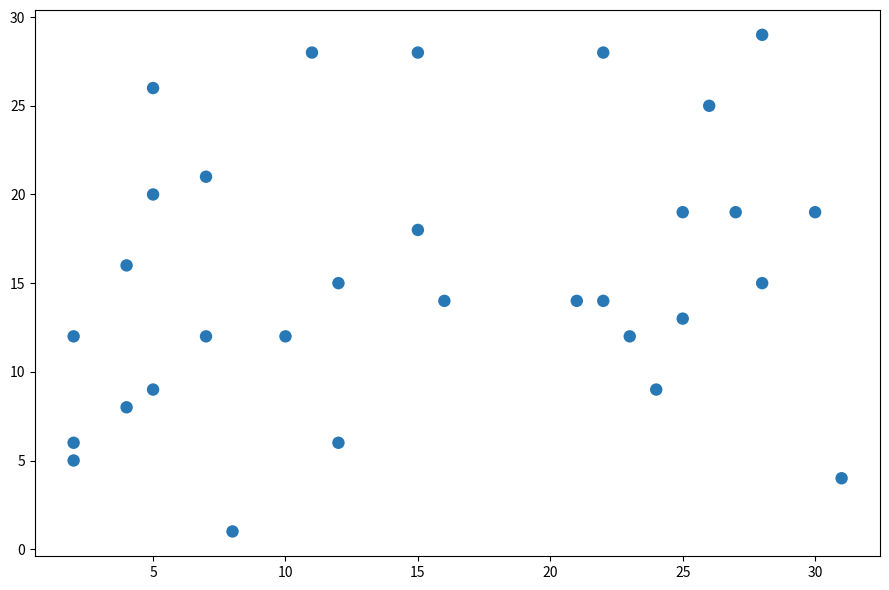

What is the range of X values (max minus min)?

29